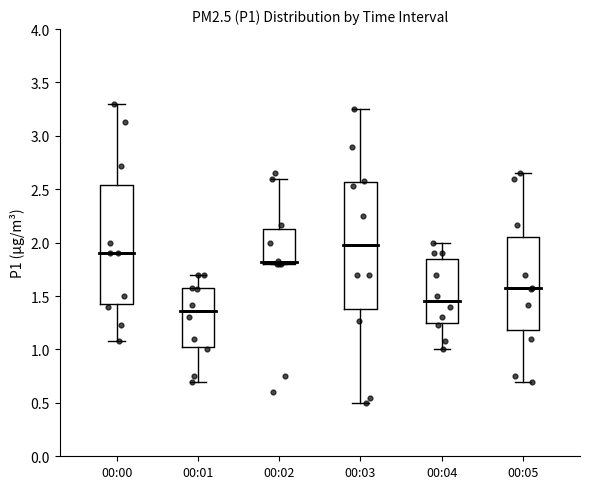

Comparing the boxes themselves (not the whiskers), which one is the tallest?

00:03